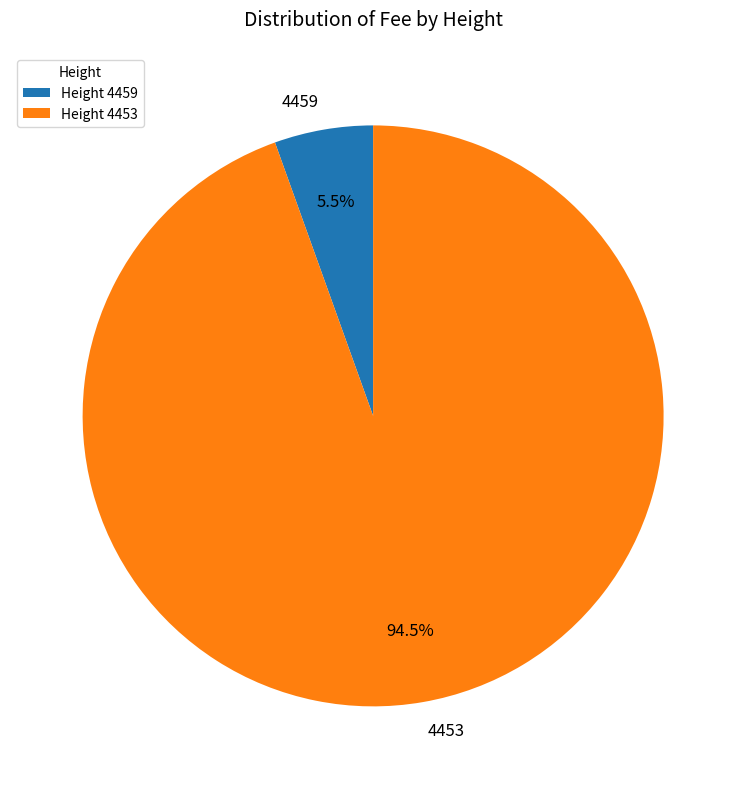

Does 4453 account for over 50% of the chart?

Yes